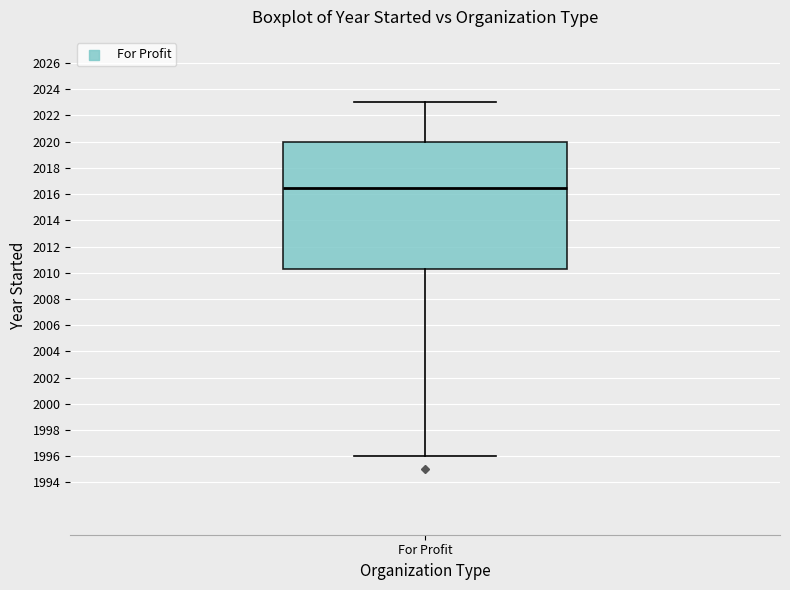

Transcribe this box plot: give where the median line is, the range the box spans, and where the two whiskers end, as read against the y-axis. The values are not printed on the chart, so give them approximately, as read against the axis.

median 2016.6, box 2010.2 to 2020.0, whiskers 1996.0 to 2023.0